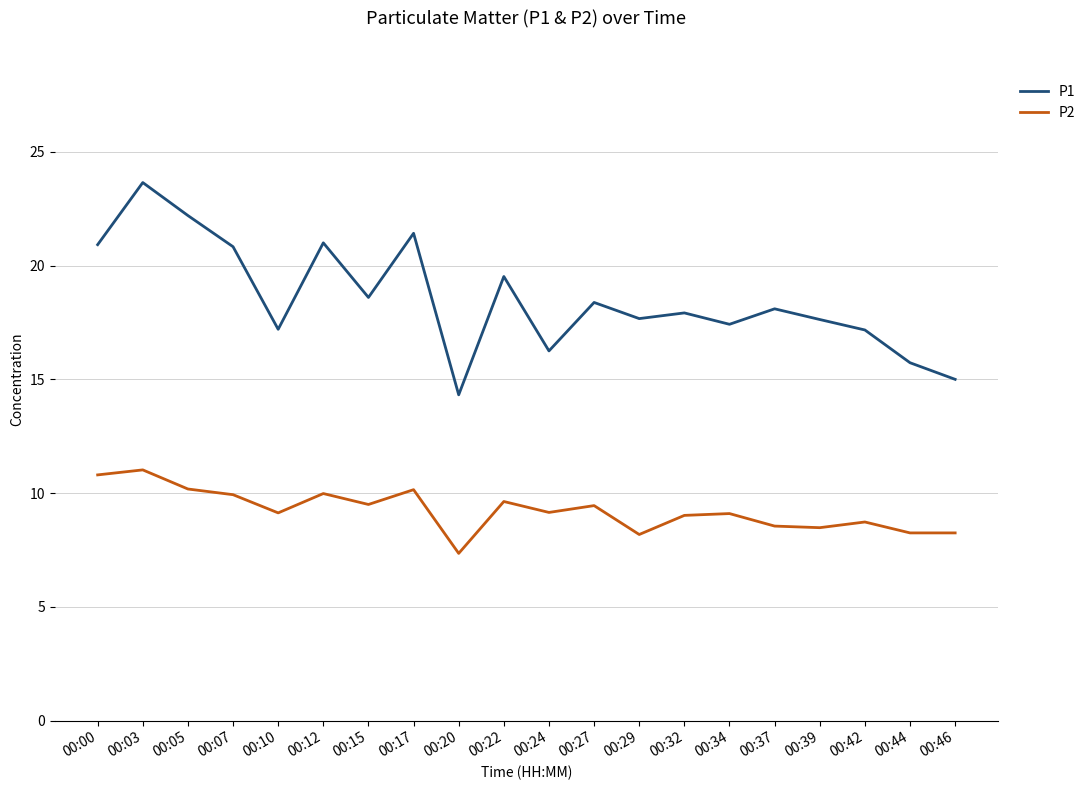

True or false: P1 has a value of 5.1 at 00:17.

False